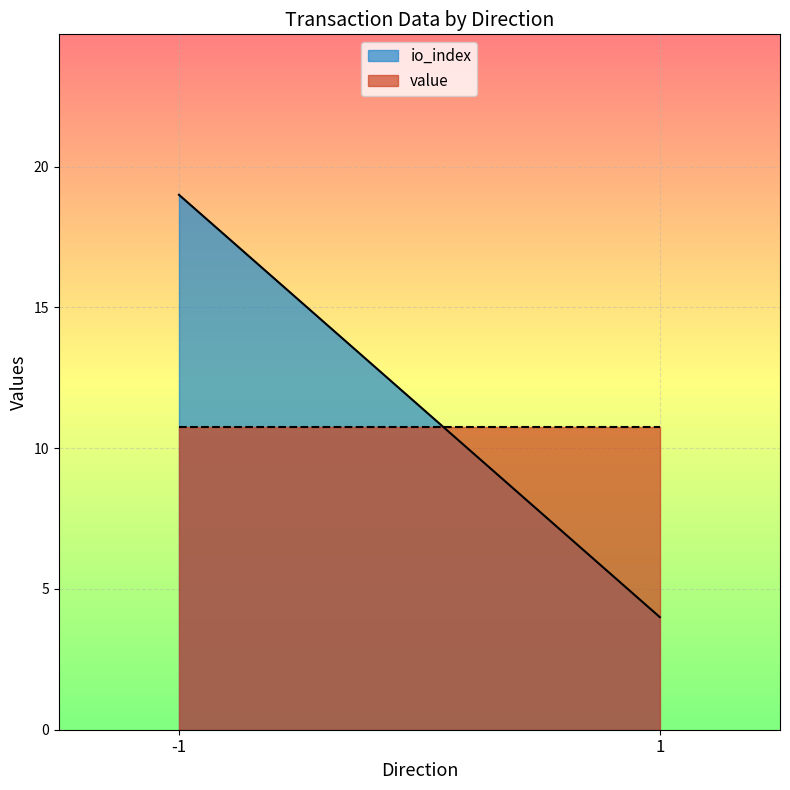

List the series in order of their peak value, lowest first.

value, io_index